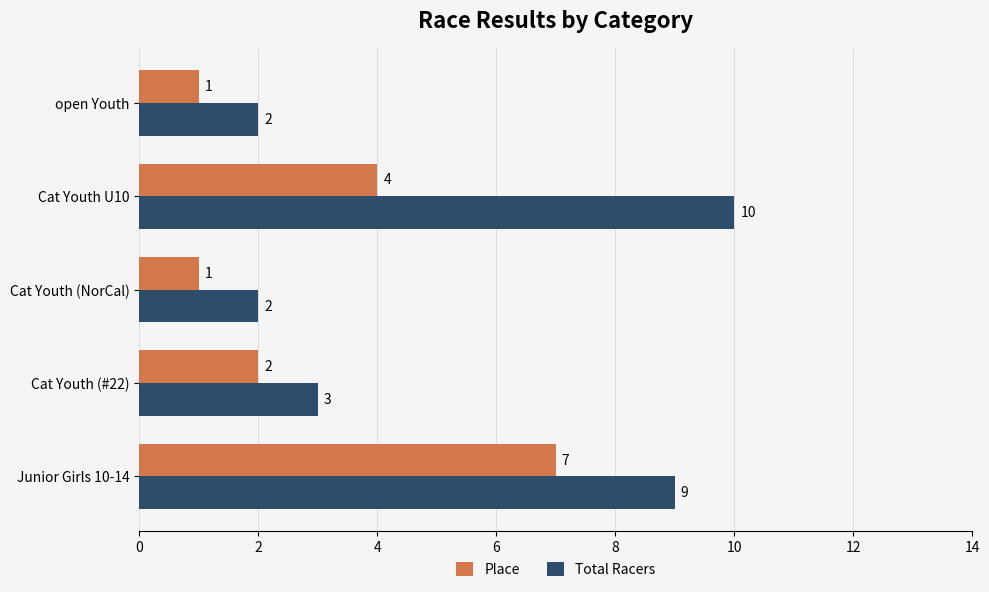

At how many categories does at least one series exceed 5?

2